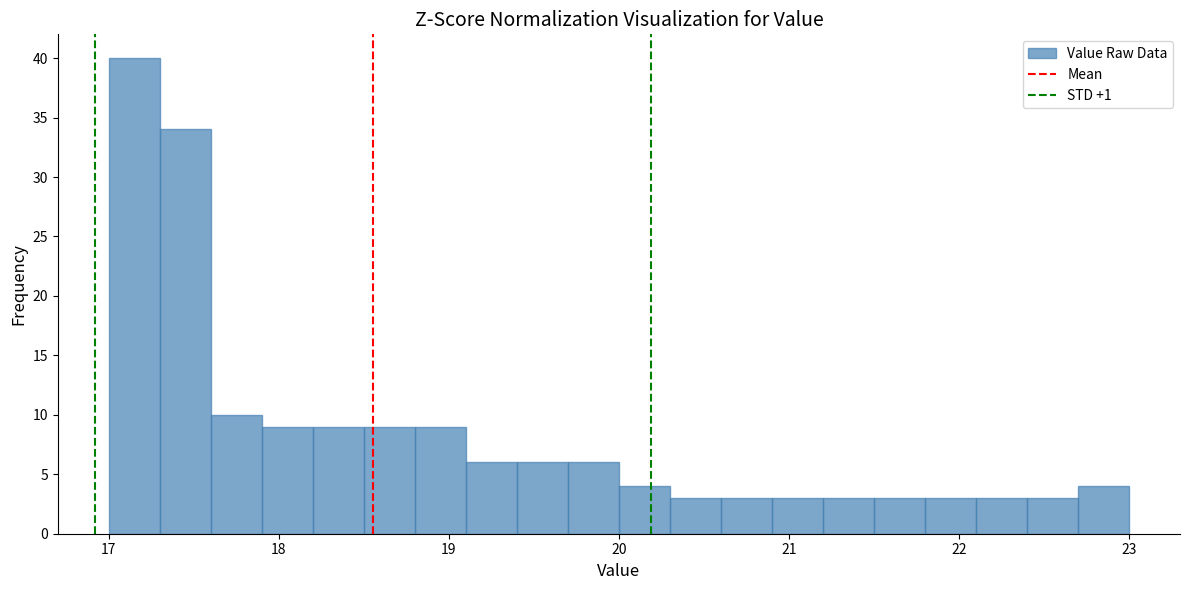

Read against the x-axis, roughly where is the centre of the tallest bar?

17.2